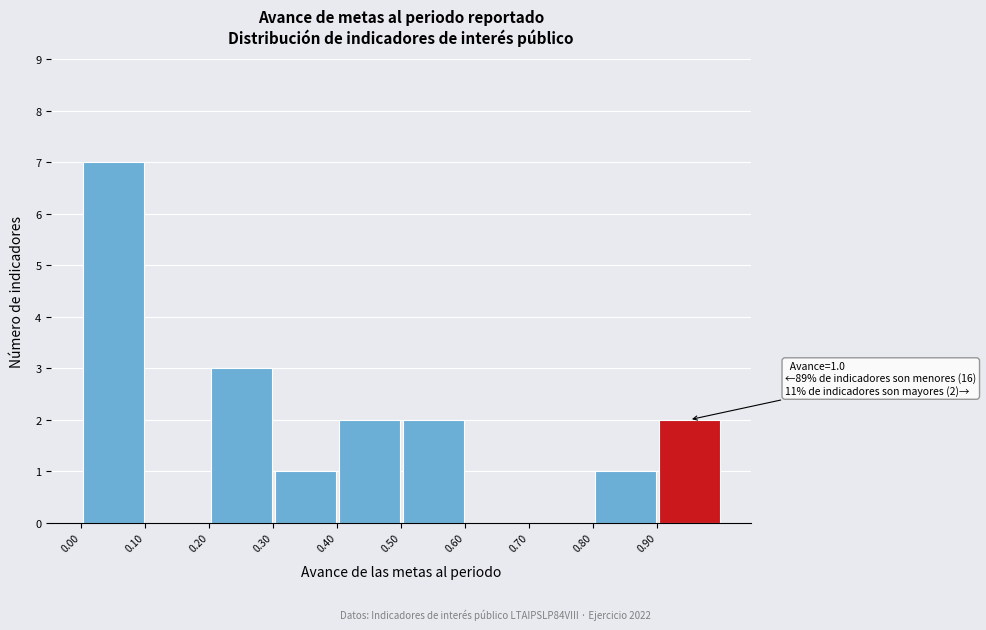

Over which range of the x-axis is the bar tallest?

0.0 to 0.1